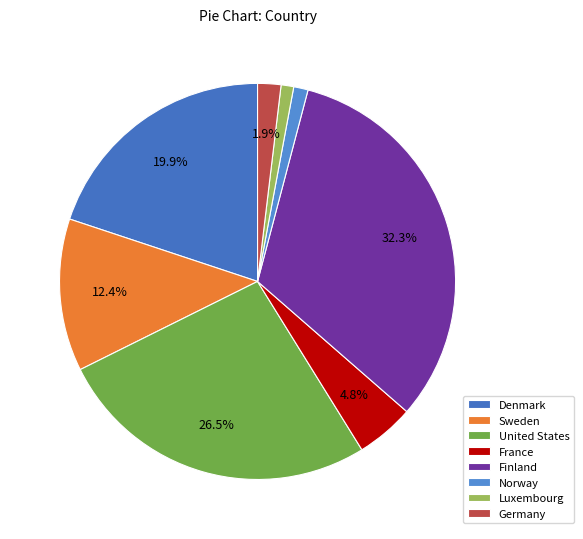

How many segments does this pie chart have?

8